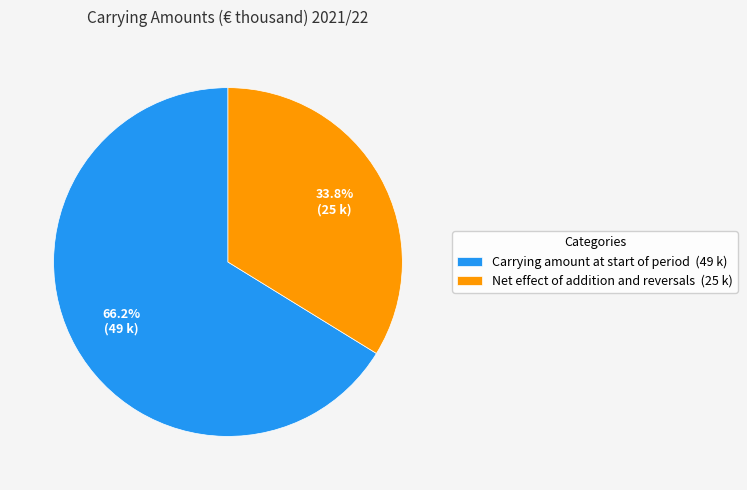

Rank the categories by value from highest to lowest.

Carrying amount at start of period, Net effect of addition and reversals